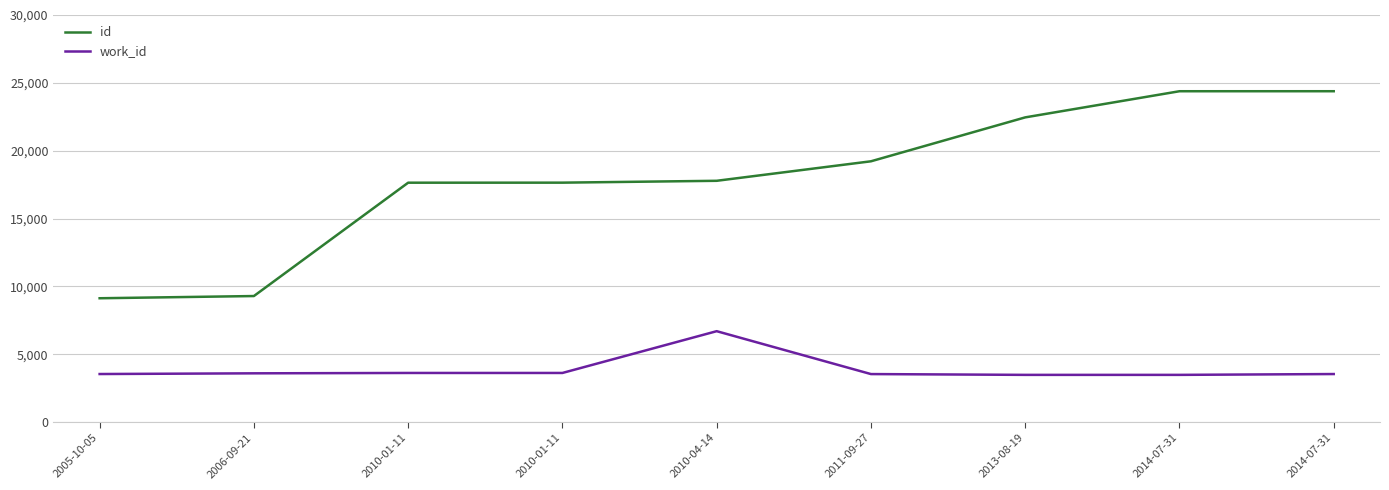

List the series in order of their overall mean, lowest first.

work_id, id